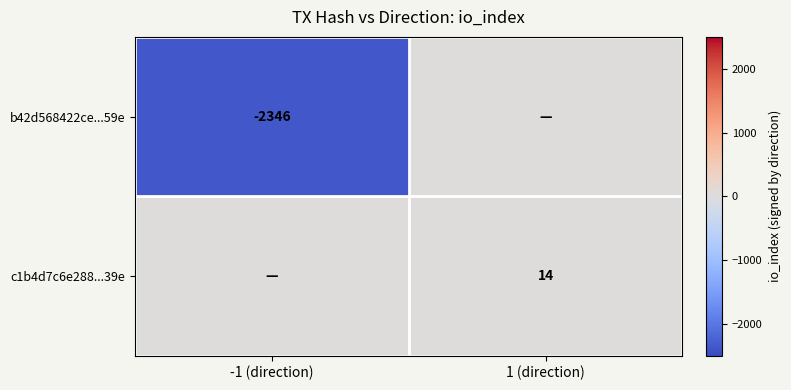

Is it true that c1b4d7c6e288...39e equals 14 at 1 (direction)?

True